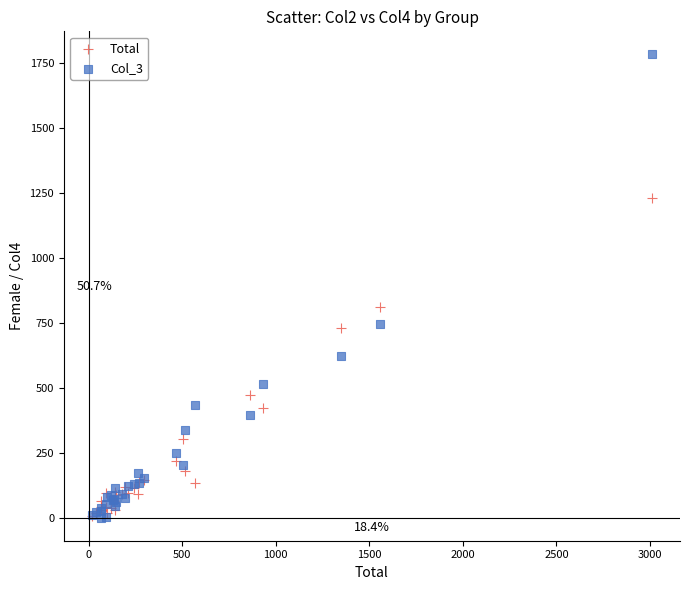

Across all series, what Y value is closest to 890?

811